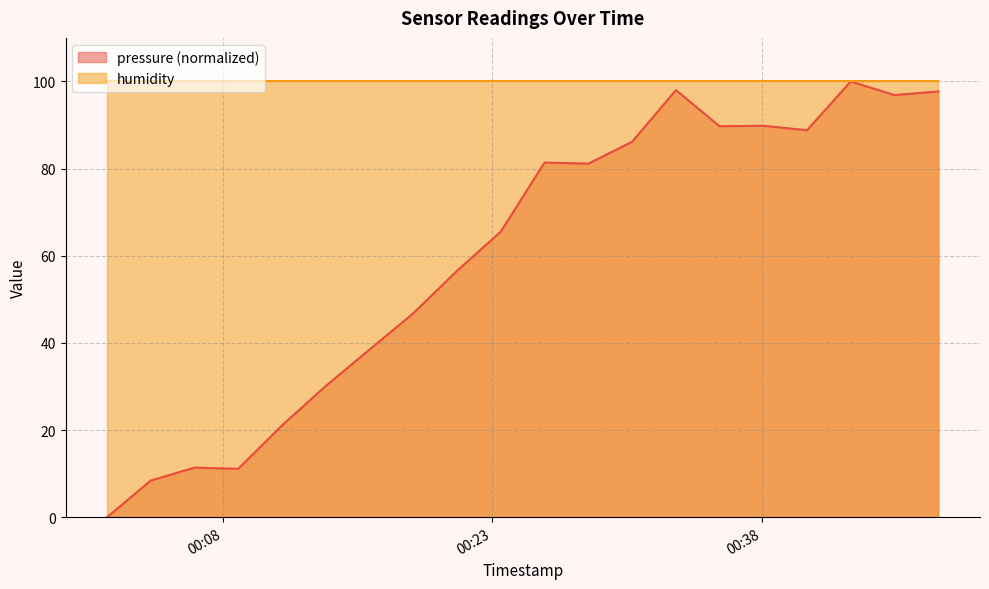

At which category does the chart reach its peak across all series?

2023-11-22T00:42:58